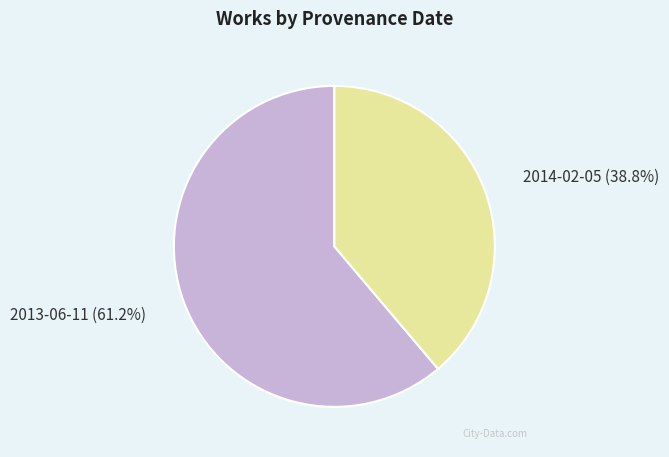

What is the majority slice?

2013-06-11